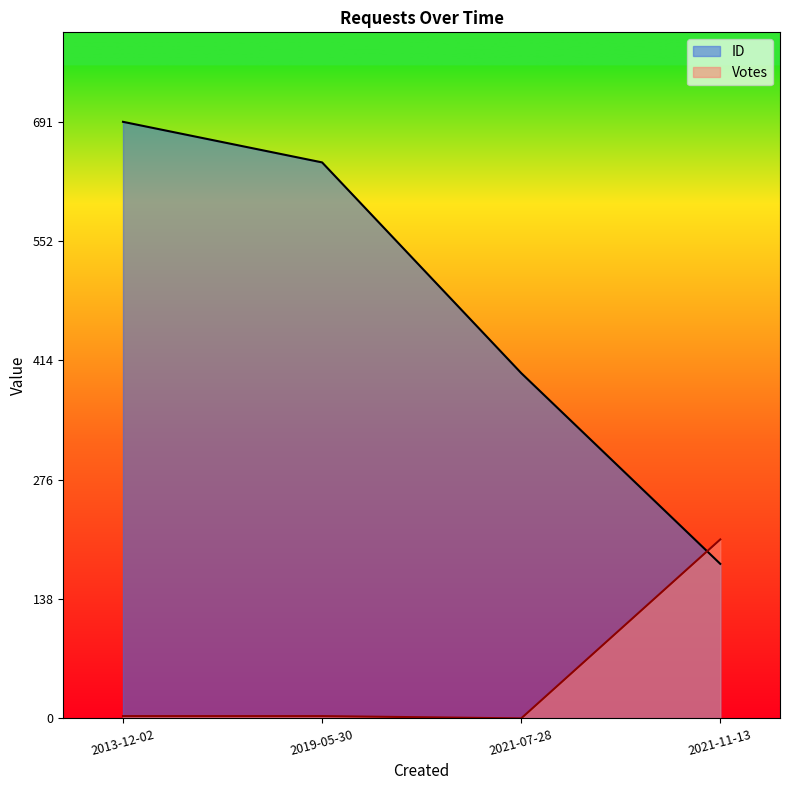

How many times do Votes and ID cross each other?

1